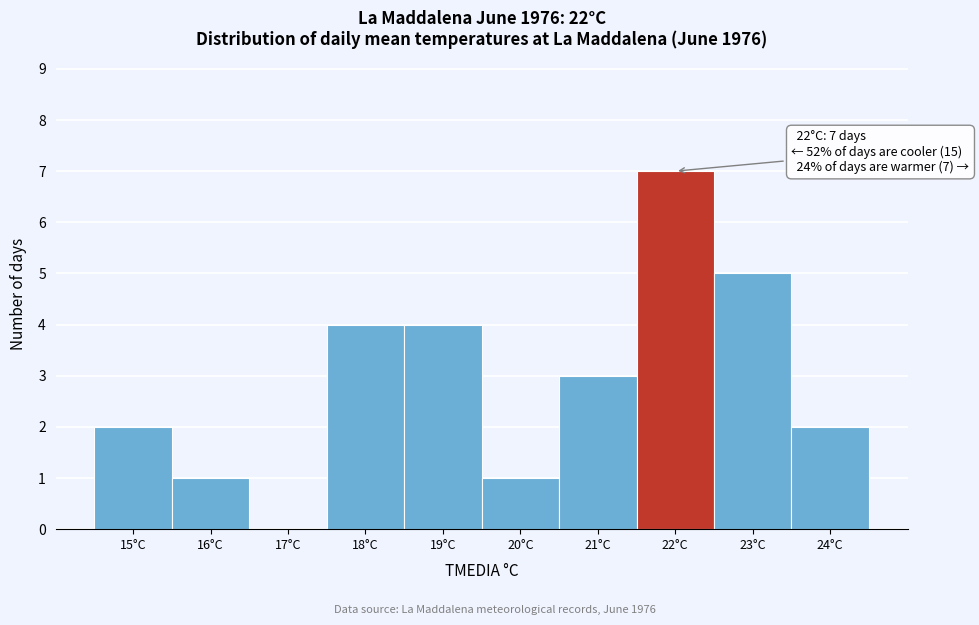

Which range on the x-axis has the tallest bar?

21.5 to 22.5